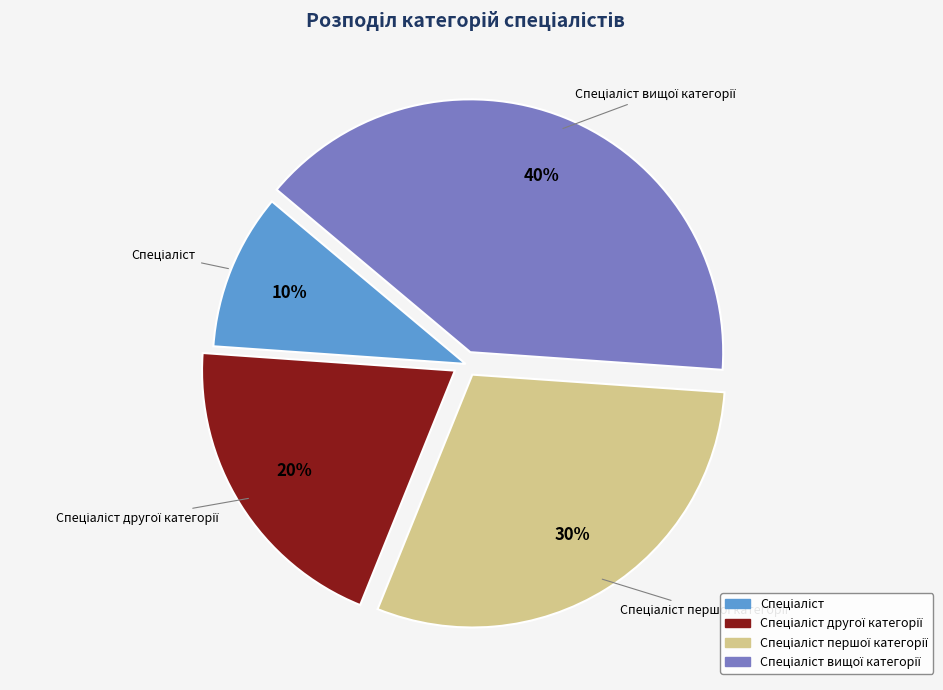

To the nearest percent, what is the difference between the largest and smallest slice percentages?

30%